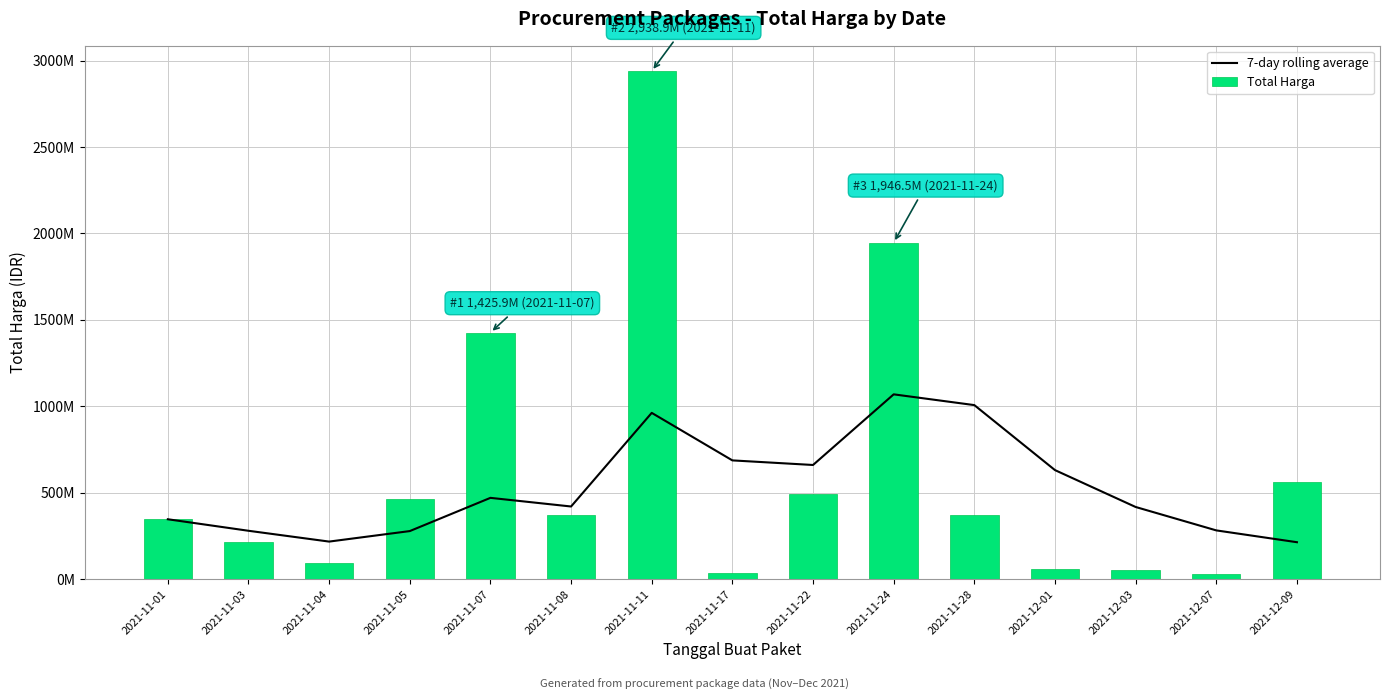

At which label does Total Harga first exceed 369?

2021-11-05